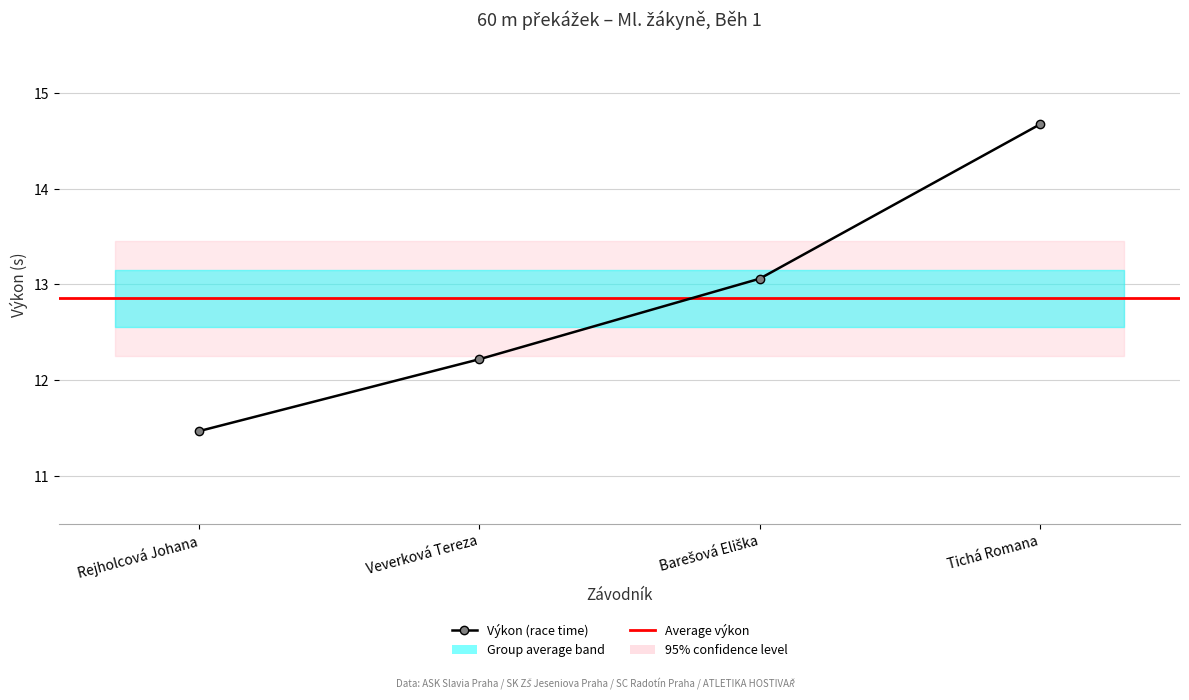

What is the ratio of the value at Barešová Eliška to the value at Rejholcová Johana?

1.1